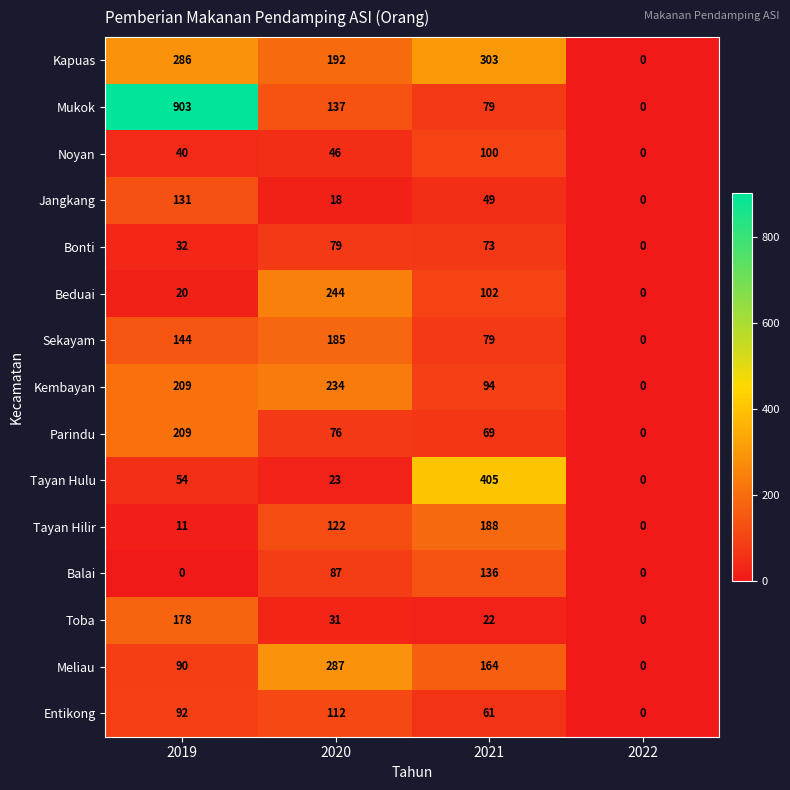

Rank the series by their maximum value, from lowest to highest.

Bonti, Noyan, Entikong, Jangkang, Balai, Toba, Sekayam, Tayan Hilir, Parindu, Kembayan, Beduai, Meliau, Kapuas, Tayan Hulu, Mukok